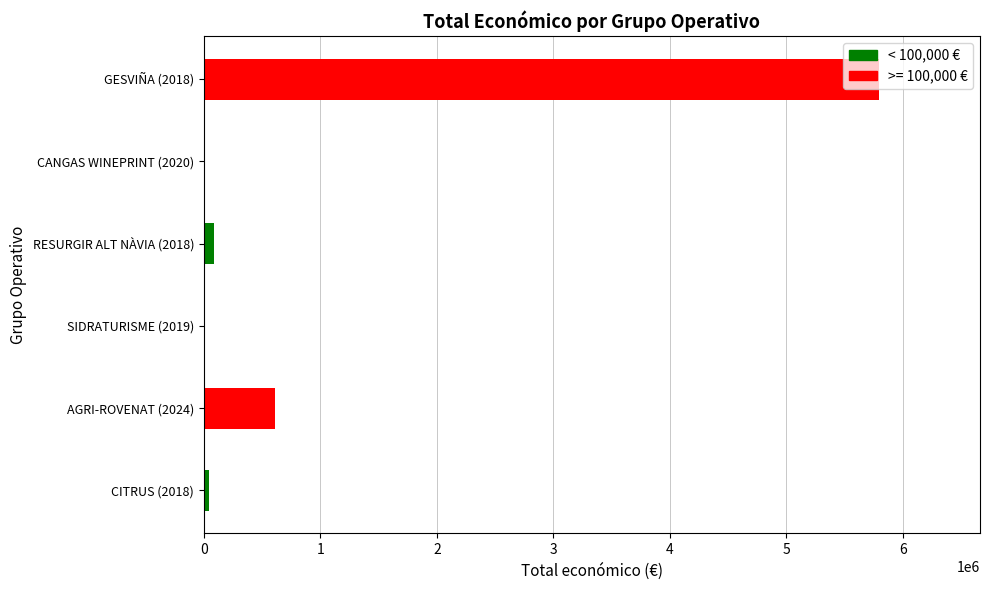

What is the sum of all values?

6555120